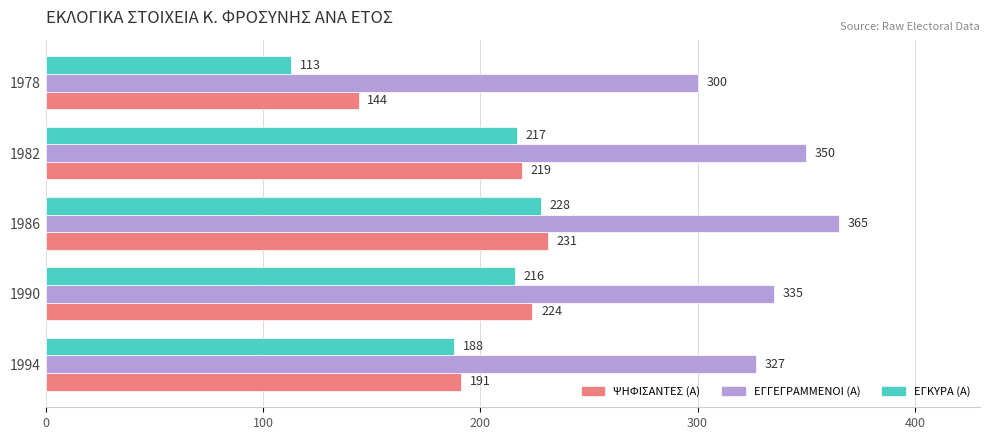

Is it true that ΕΓΓΕΓΡΑΜΜΕΝΟΙ (Α) equals 300 at 1978?

True